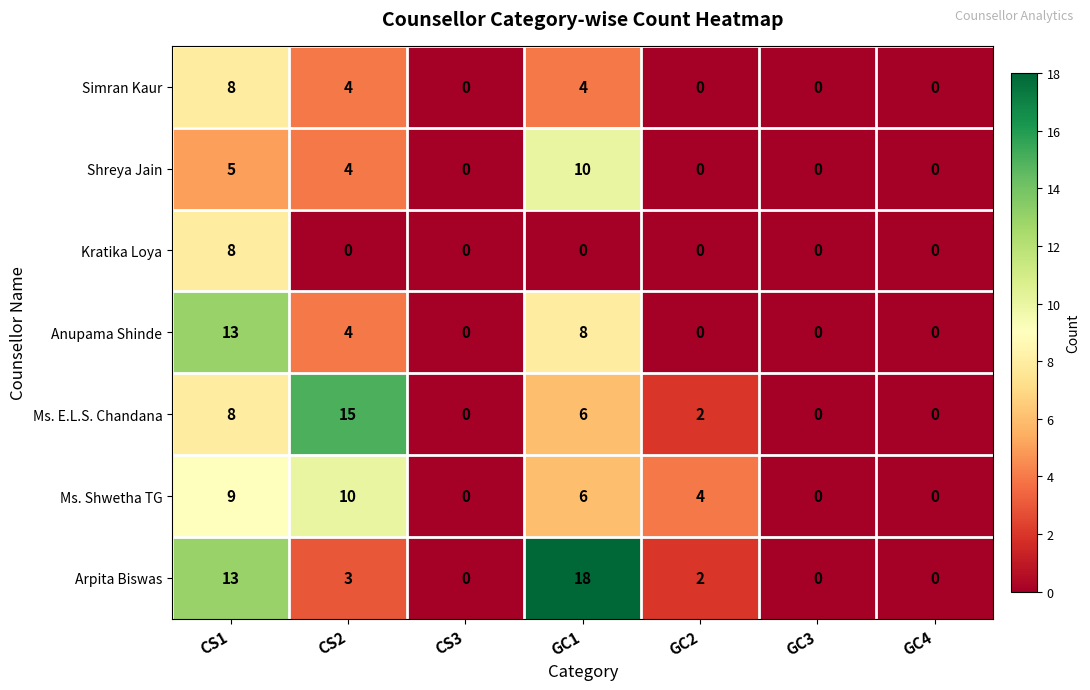

How many series are shown in this chart?

7